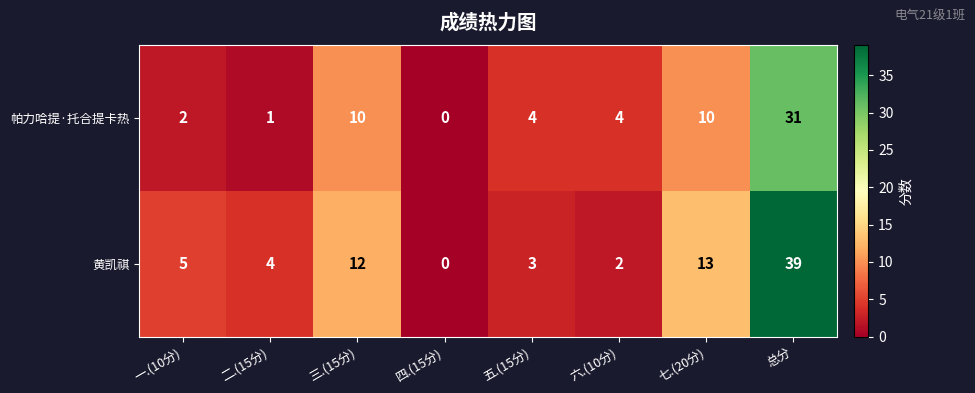

What is the difference between the maximum and minimum values in the 黄凯祺 series?

39